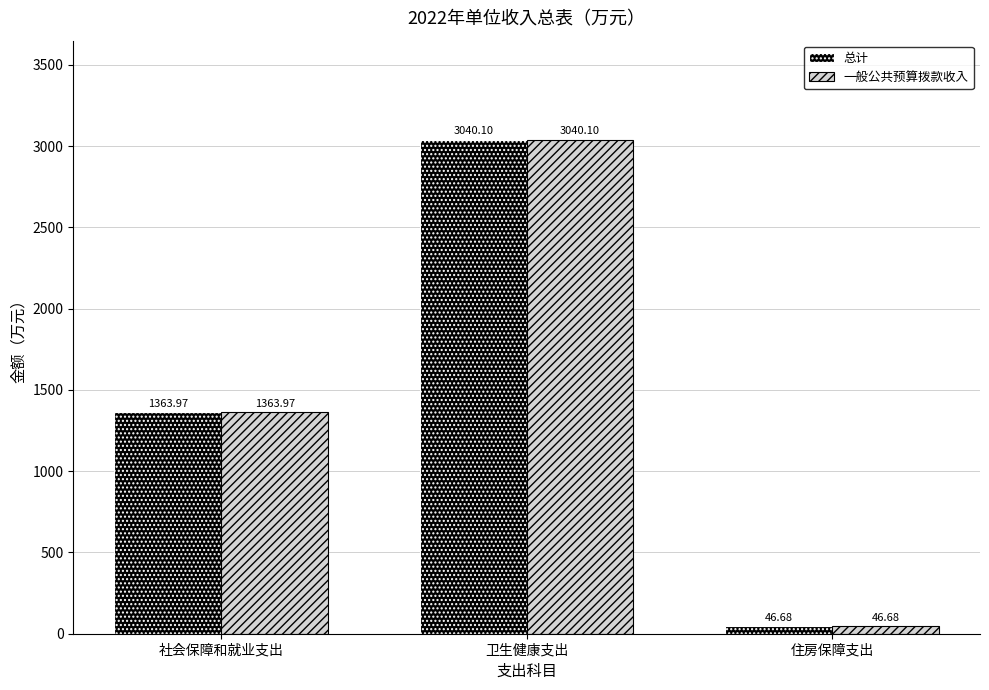

What is the label of the 1st bar from the right?

住房保障支出